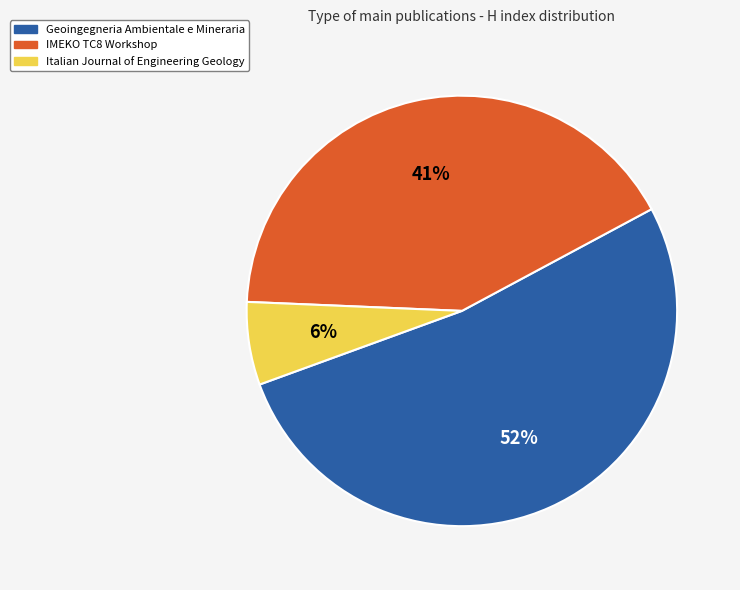

How many segments does this pie chart have?

3